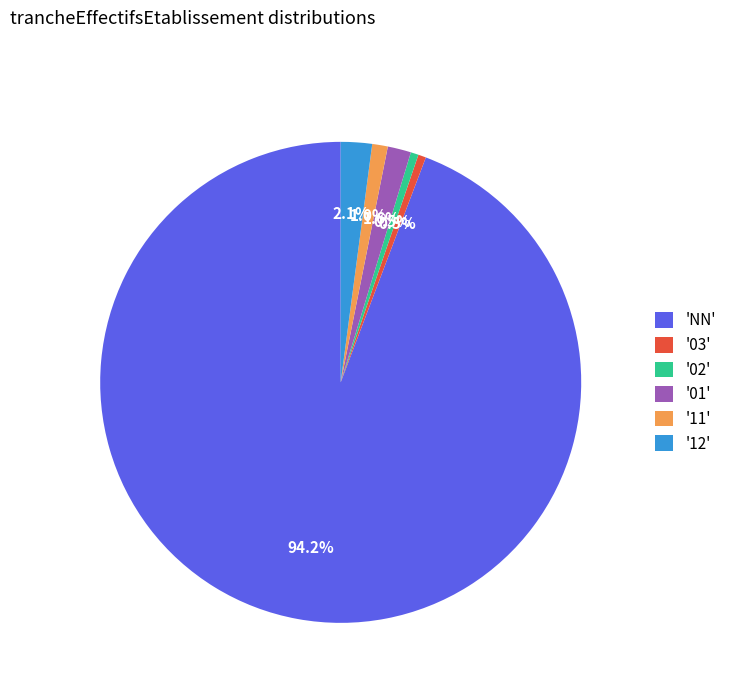

Does any single category account for the majority?

Yes